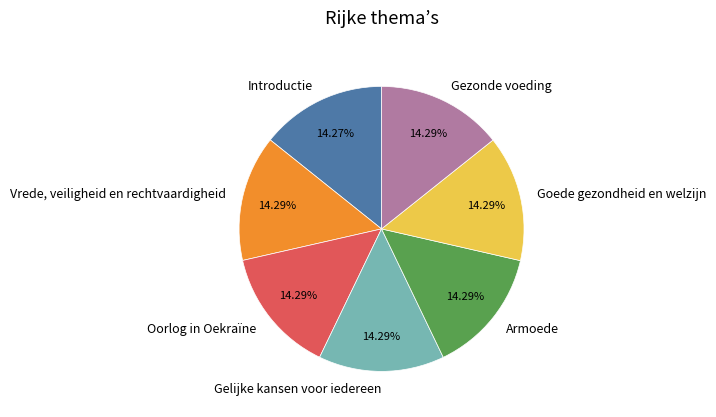

Combined, what portion of the pie is Armoede and Oorlog in Oekraïne?

28.6%